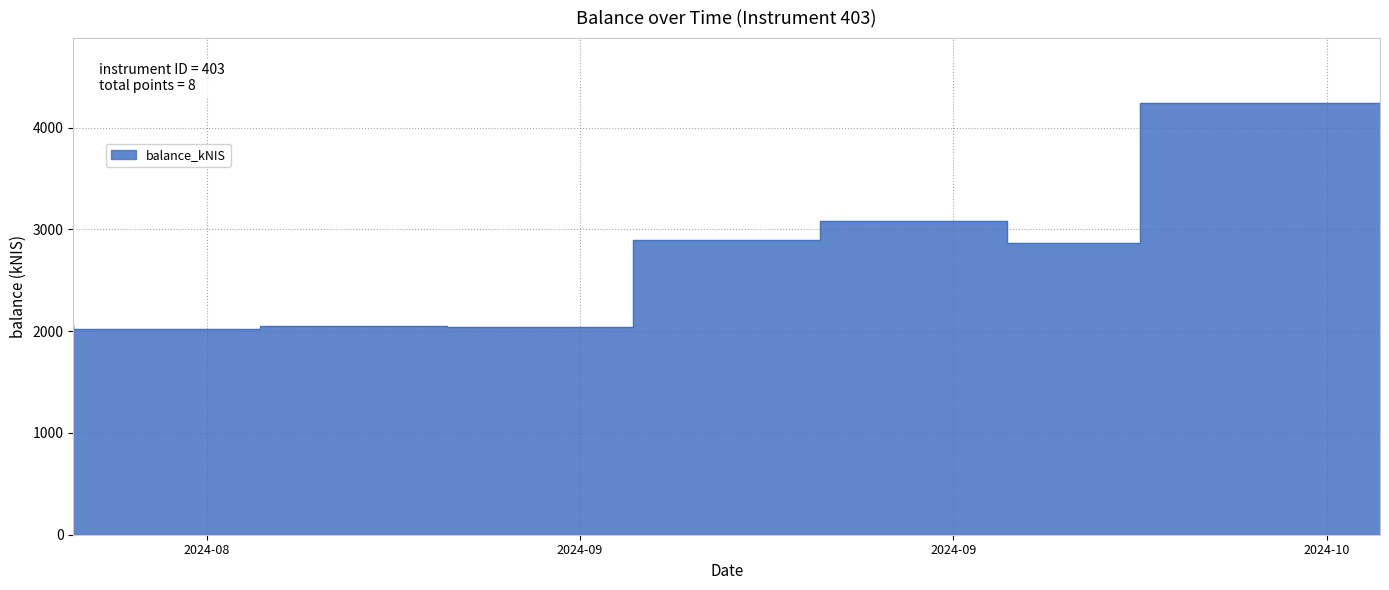

What position from the right is 2024-08-29?

7